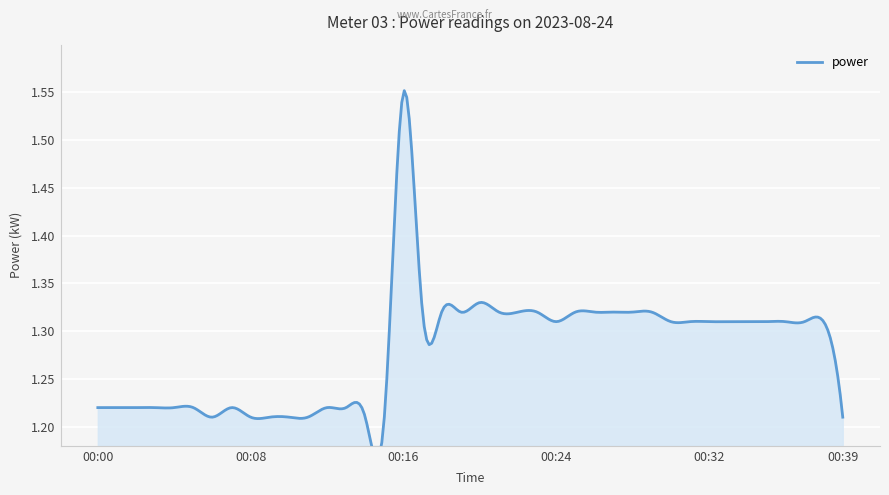

Reading left to right, extract all data points from this chart.

00:00=1.2	00:01=1.2	00:02=1.2	00:03=1.2	00:04=1.2	00:05=1.2	00:06=1.2	00:07=1.2	00:08=1.2	00:09=1.2	00:10=1.2	00:11=1.2	00:12=1.2	00:13=1.2	00:14=1.2	00:15=1.2	00:16=1.6	00:17=1.3	00:18=1.3	00:19=1.3	00:20=1.3	00:21=1.3	00:22=1.3	00:23=1.3	00:24=1.3	00:25=1.3	00:26=1.3	00:27=1.3	00:28=1.3	00:29=1.3	00:30=1.3	00:31=1.3	00:32=1.3	00:33=1.3	00:34=1.3	00:35=1.3	00:36=1.3	00:37=1.3	00:38=1.3	00:39=1.2